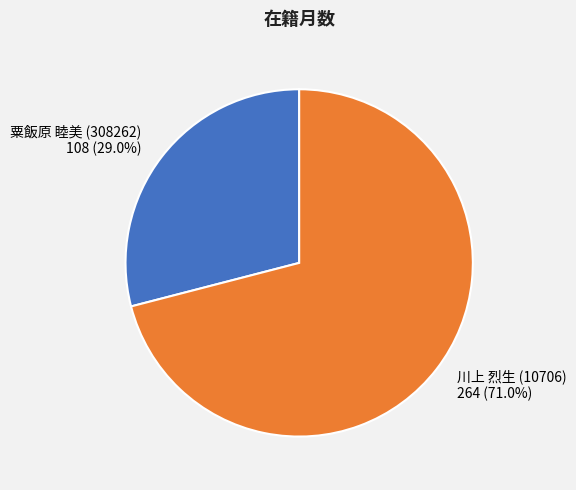

Is it true that 粟飯原 睦美 (308262) is 29% of the pie?

True